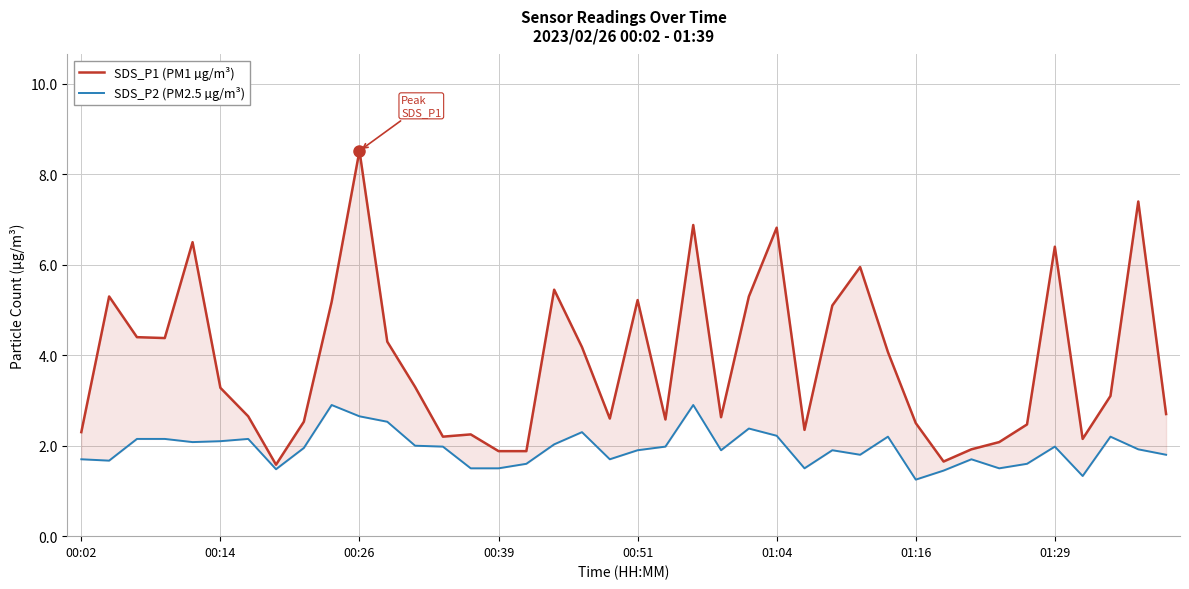

List the series in order of their overall mean, highest first.

SDS_P1 (PM1 µg/m³), SDS_P2 (PM2.5 µg/m³)